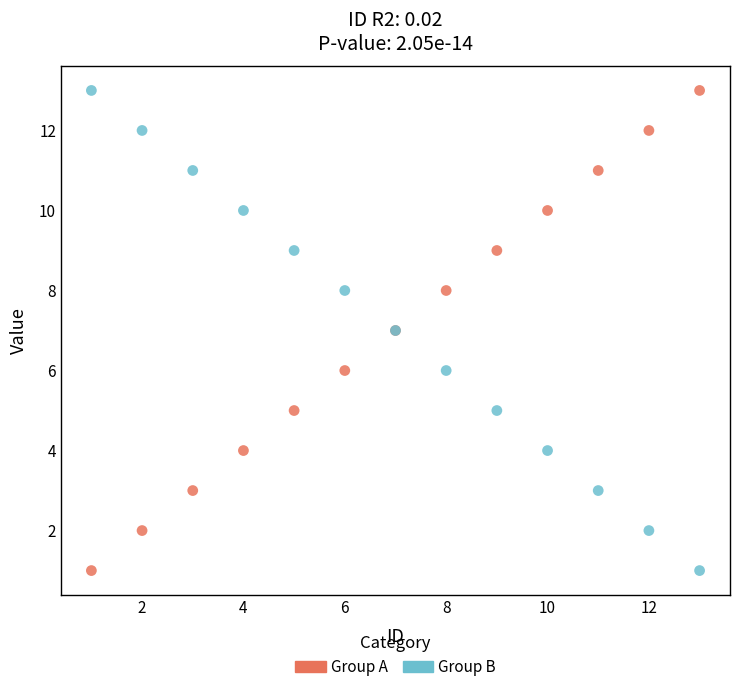

What is the X range (max minus min) for the scatter plot?

12